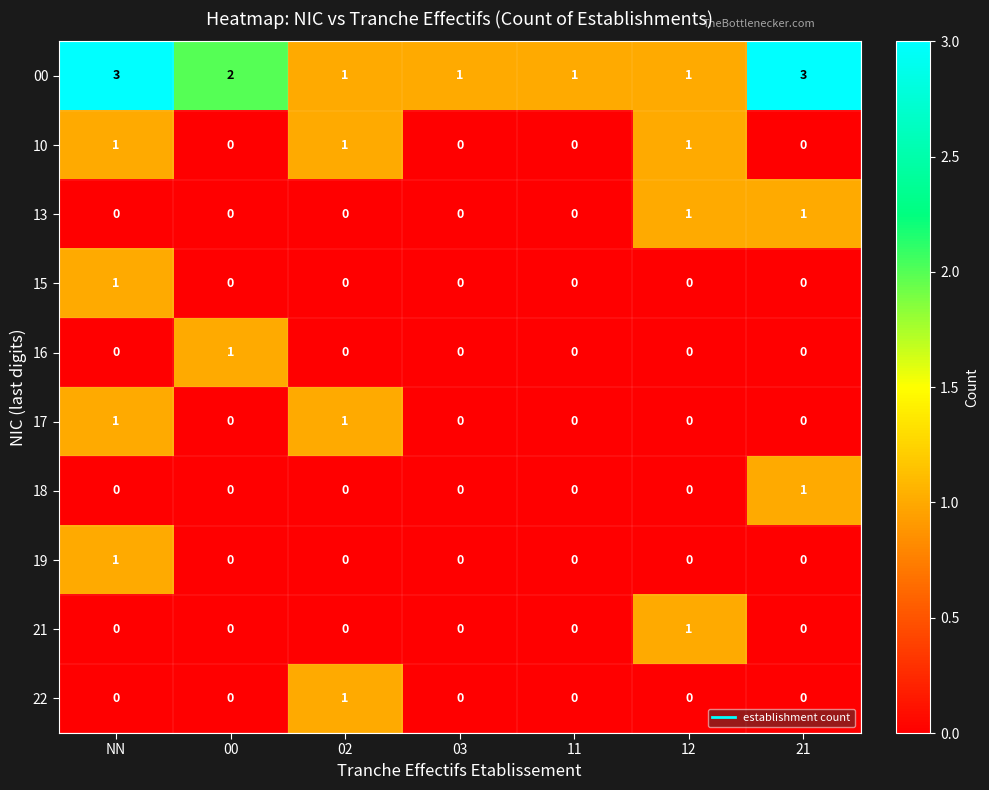

At how many categories does at least one series exceed 0?

7